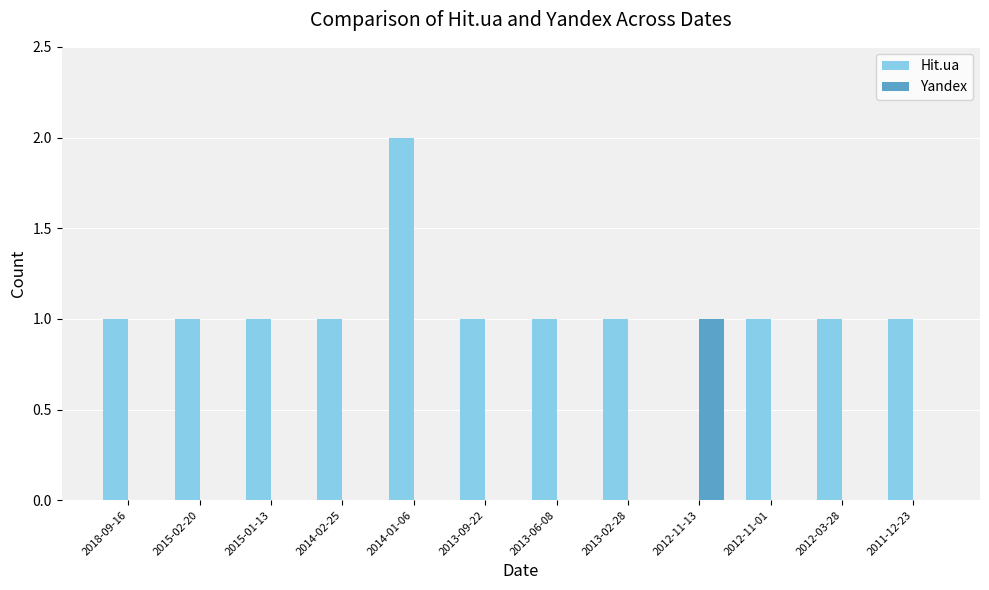

The value of Yandex at 2015-02-20 is 0. True or false?

True